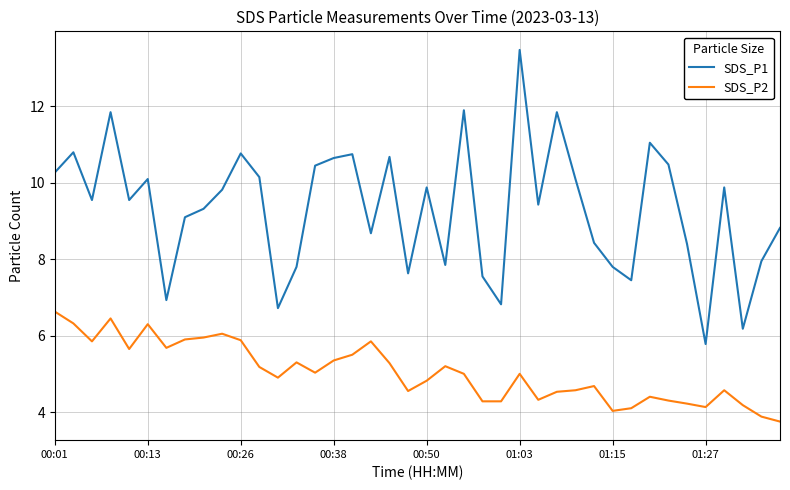

What is the difference between the second highest and minimum values in the SDS_P1 series?

6.1